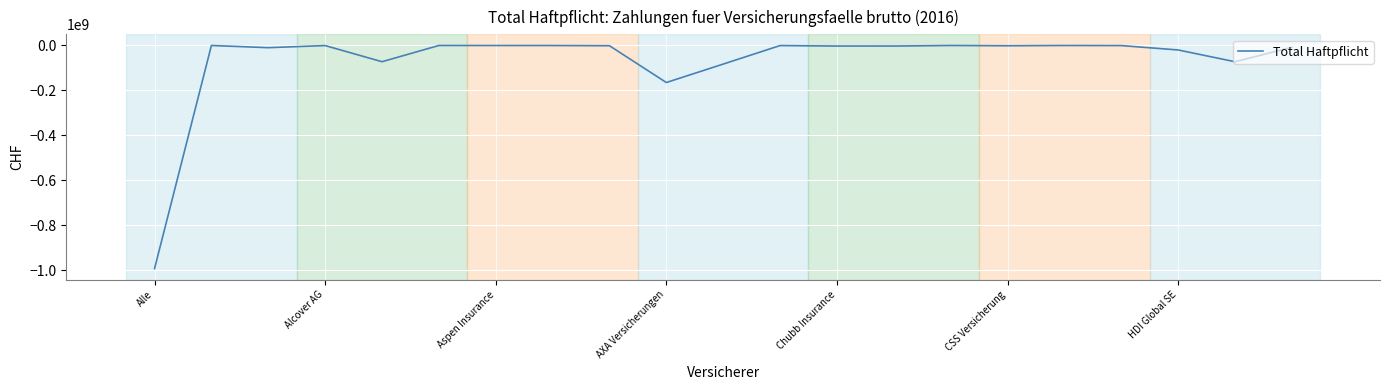

What is the difference between the maximum and minimum values?

992421496